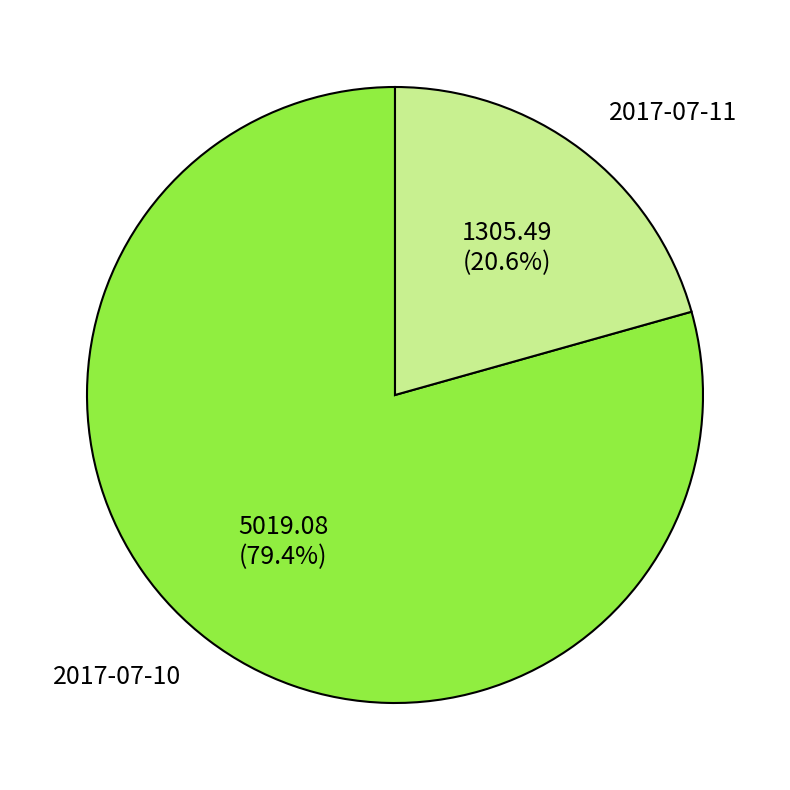

How many segments does this pie chart have?

2